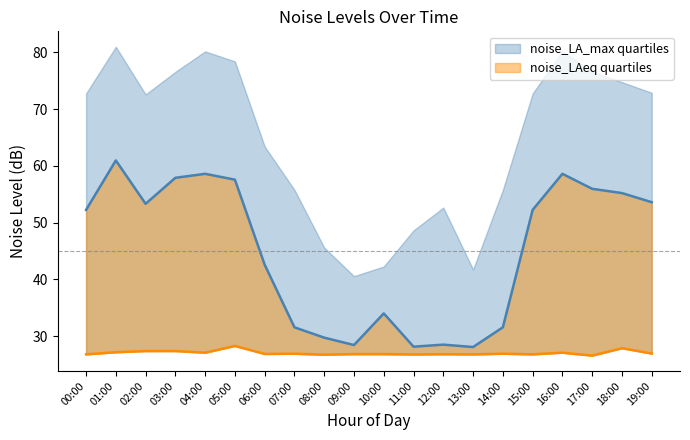

How many values in the noise_LAeq series are below 52?

9